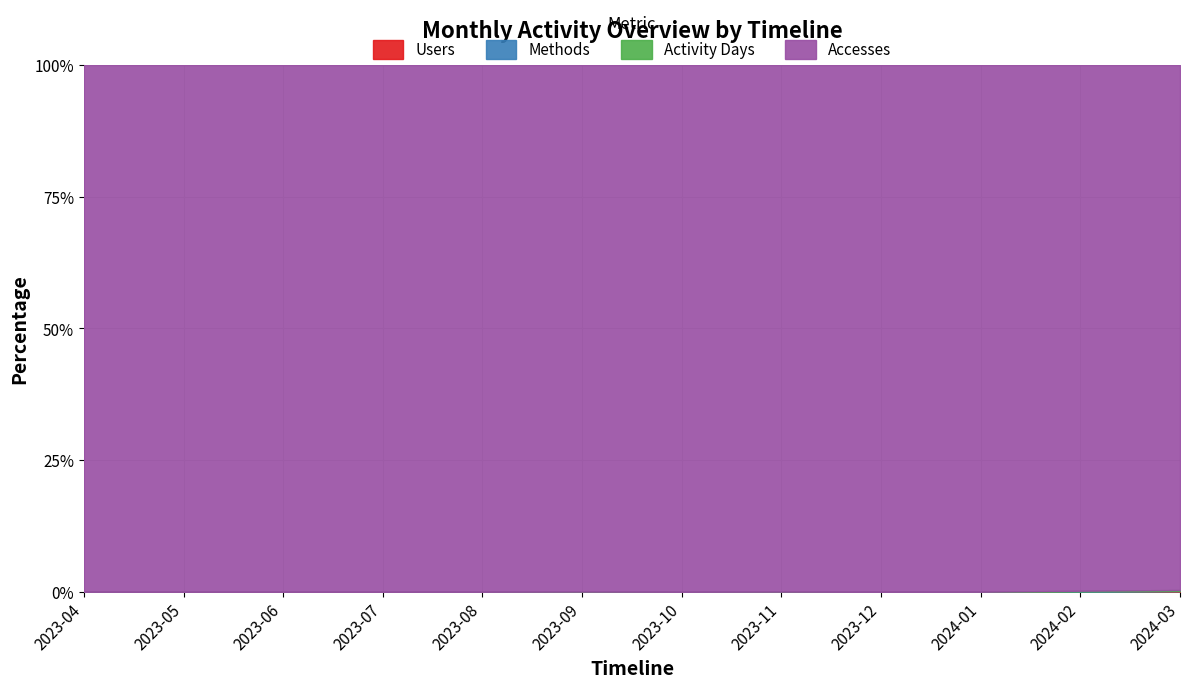

True or false: Accesses_scaled and Users intersect in this chart.

False